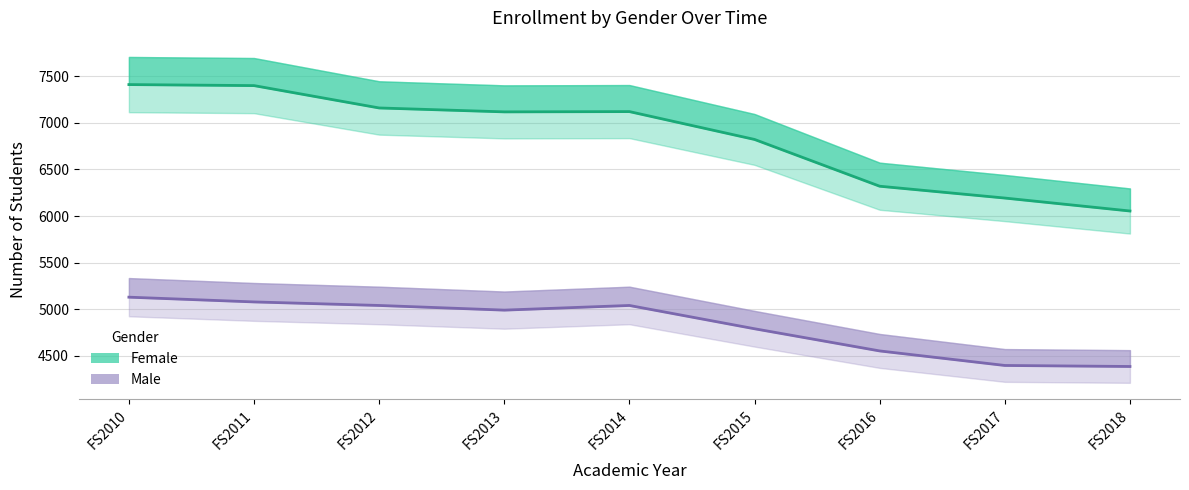

What is the minimum value for Male?

4385